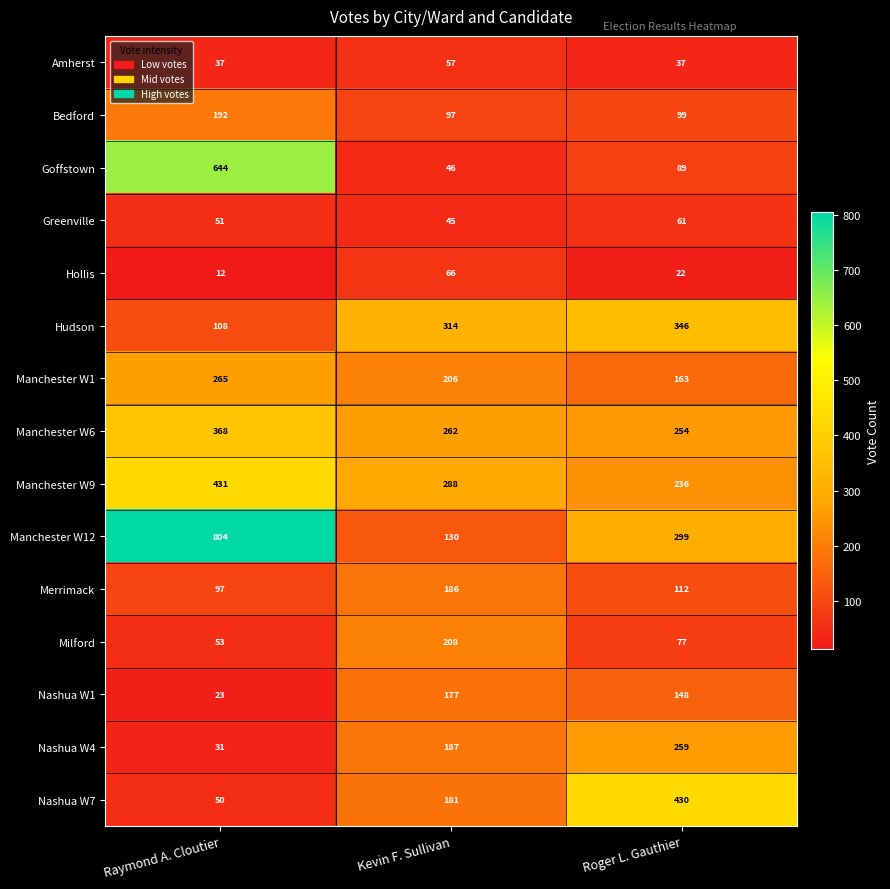

Rank the series by their maximum value, from lowest to highest.

Amherst, Greenville, Hollis, Nashua W1, Merrimack, Bedford, Milford, Nashua W4, Manchester W1, Hudson, Manchester W6, Nashua W7, Manchester W9, Goffstown, Manchester W12